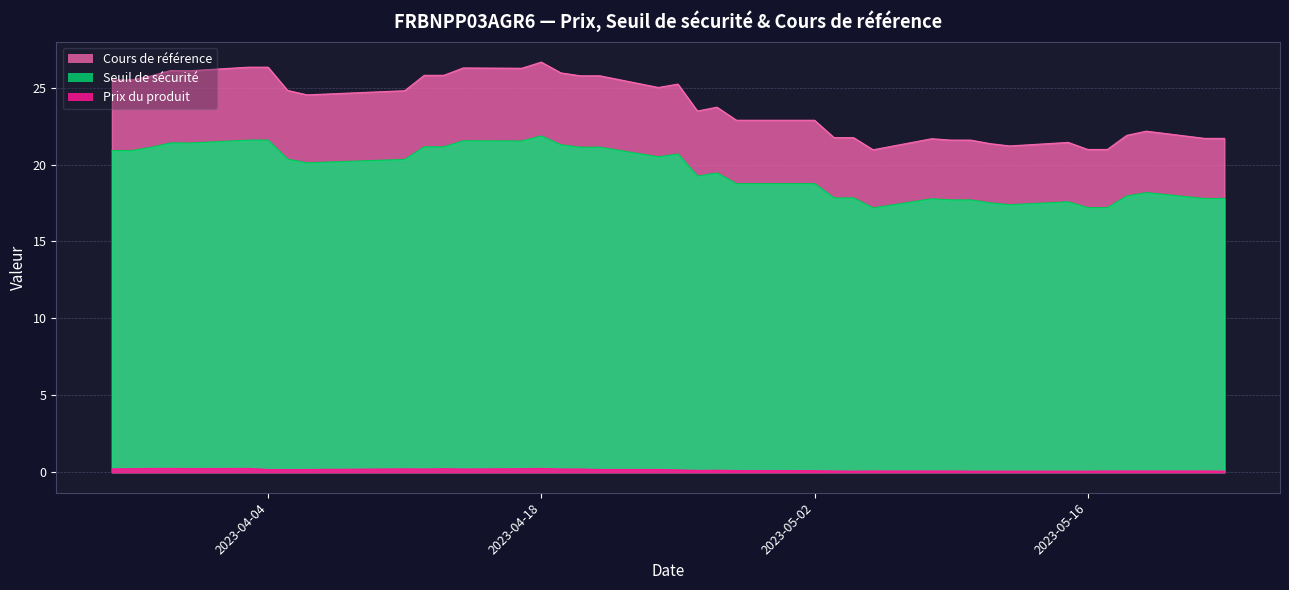

What is the difference between the second highest and second lowest values in the Prix du produit series?

0.2